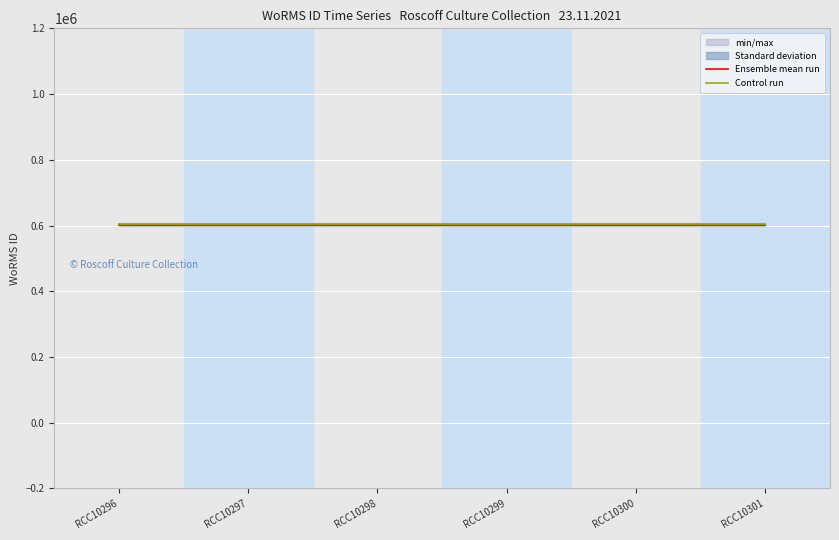

Rank the series by their maximum value, from lowest to highest.

Ensemble mean run, Control run